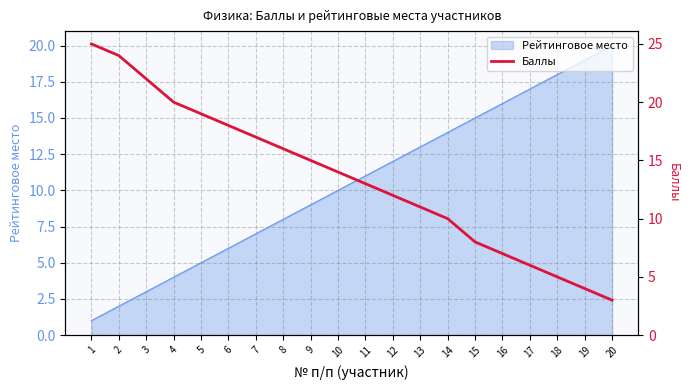

How many categories are shown in the chart?

20